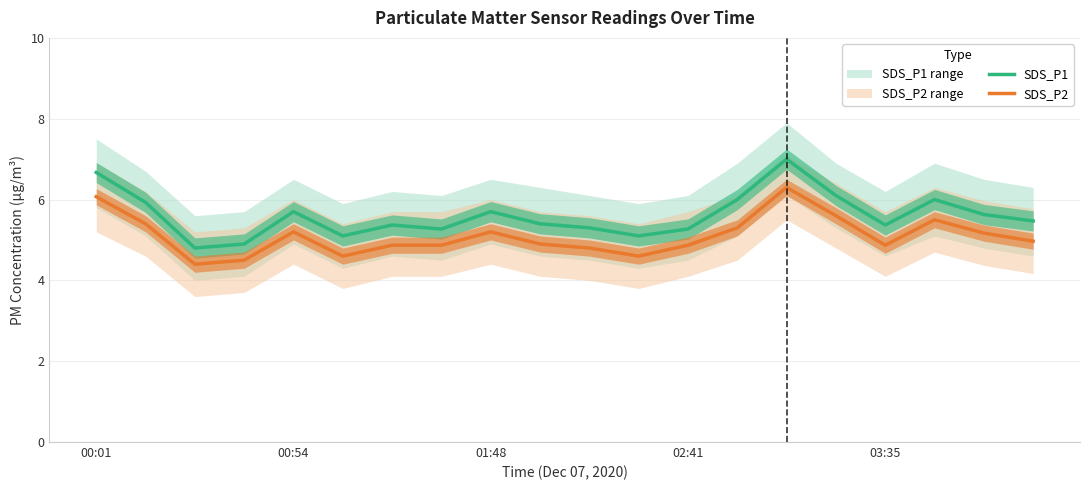

At 11, list the series in order from largest to smallest.

SDS_P1, SDS_P2